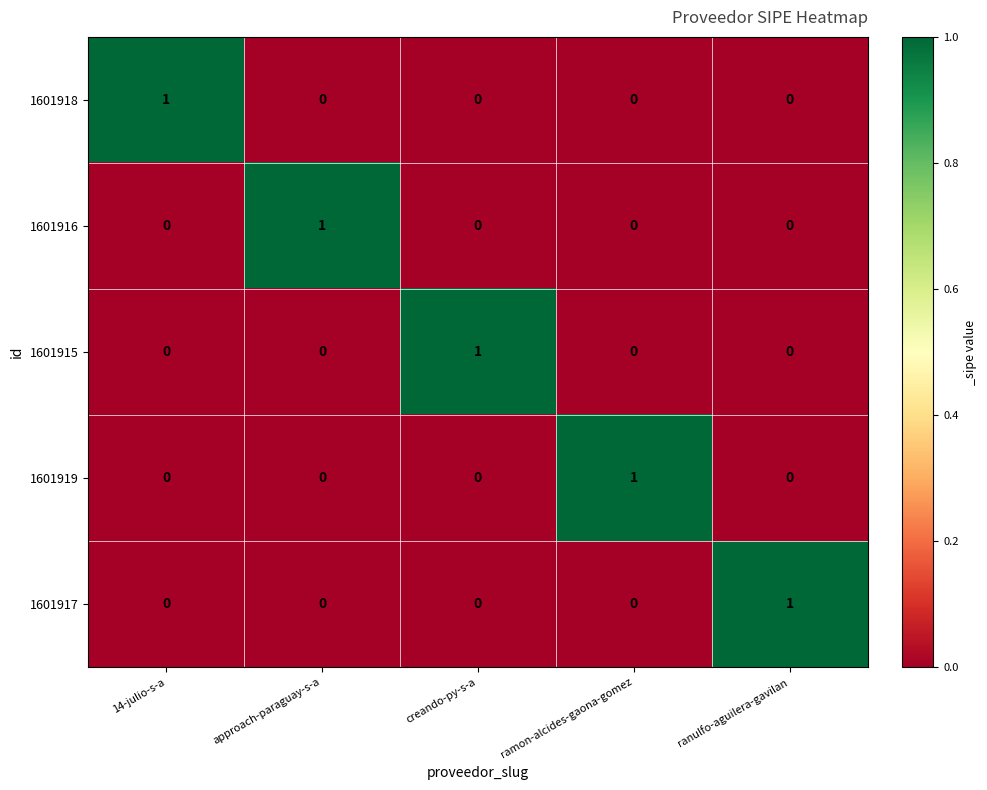

Count the number of data series in this chart.

5